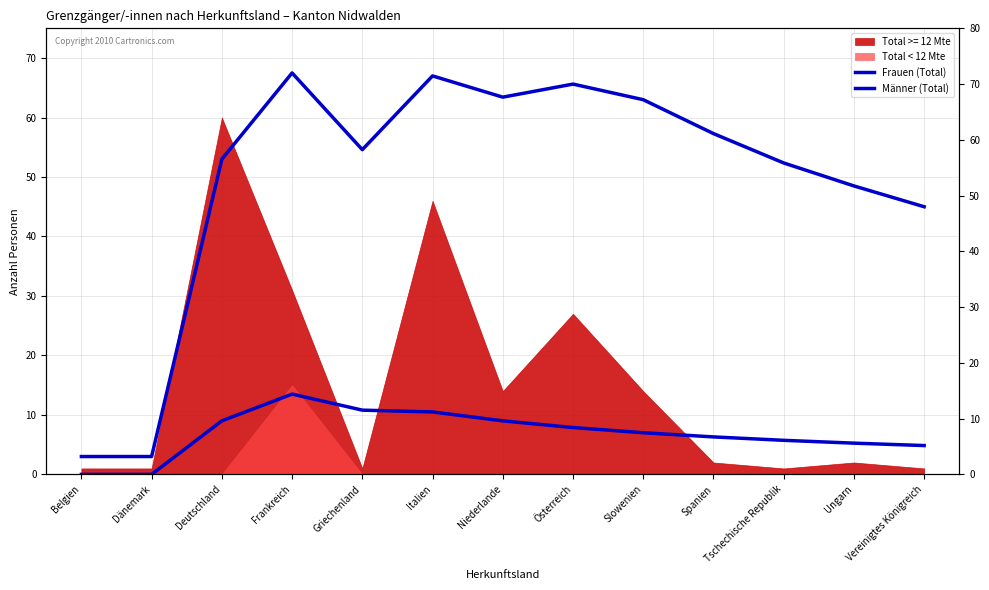

Reading left to right, what are all the values shown in this chart?

Frauen (Total): Belgien=0.0	Dänemark=0.0	Deutschland=9.0	Frankreich=13.5	Griechenland=10.8	Italien=10.5	Niederlande=9.0	Österreich=7.9	Slowenien=7.0	Spanien=6.3	Tschechische Republik=5.7	Ungarn=5.2	Vereinigtes Königreich=4.8
Männer (Total): Belgien=3.0	Dänemark=3.0	Deutschland=53.0	Frankreich=67.5	Griechenland=54.6	Italien=67.0	Niederlande=63.4	Österreich=65.6	Slowenien=63.0	Spanien=57.3	Tschechische Republik=52.4	Ungarn=48.5	Vereinigtes Königreich=45.0